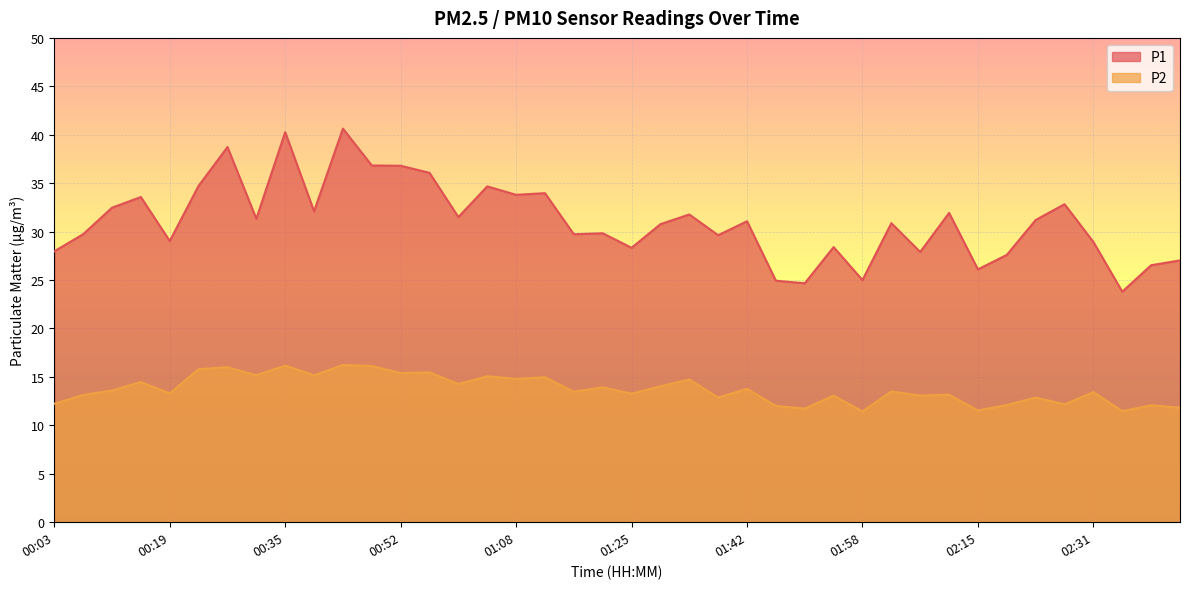

The P2 series shows 16.2 at 00:44. True or false?

True